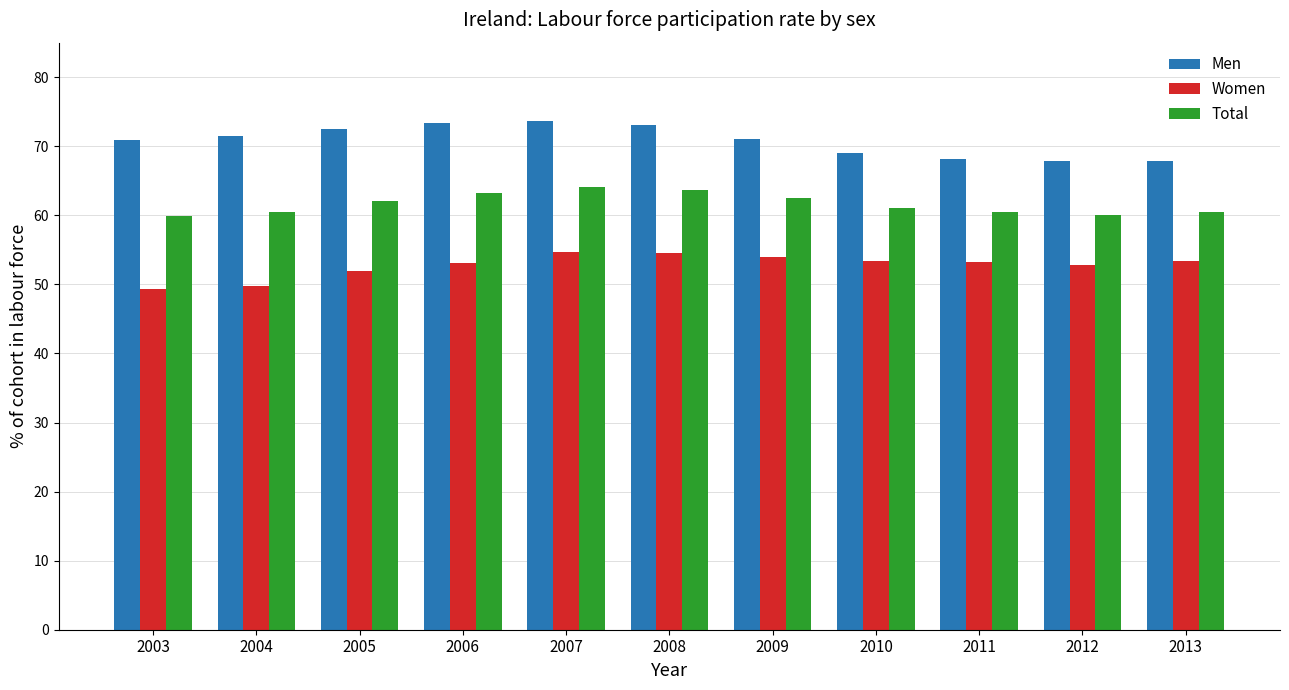

List the series in order of their peak value, lowest first.

Women, Total, Men